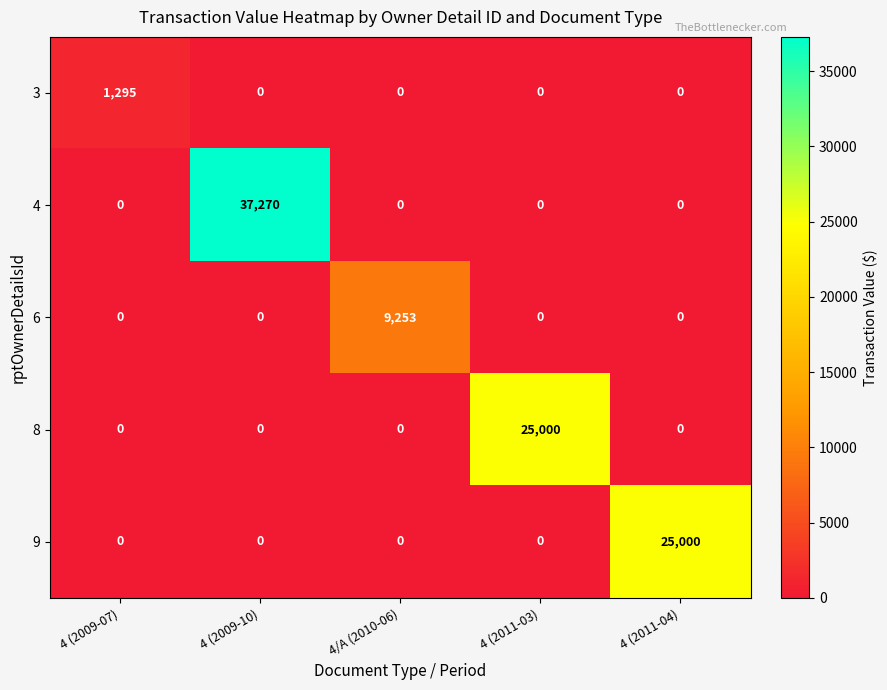

Is it true that 3 equals -526 at 4 (2011-04)?

False